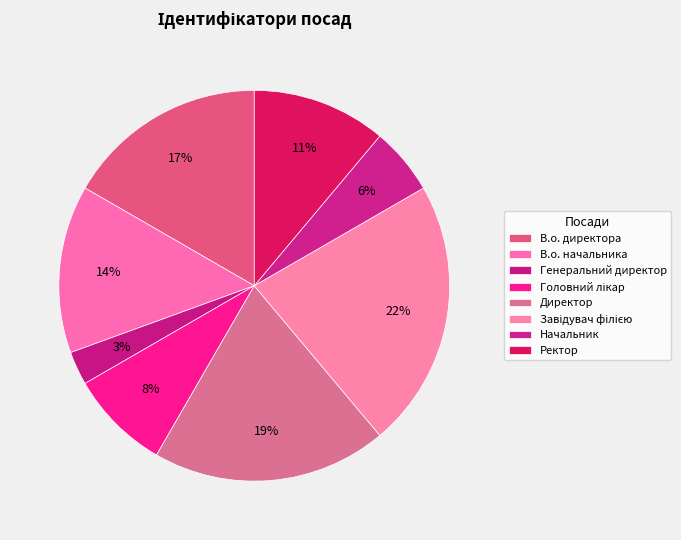

To the nearest percent, what portion does В.о. директора represent?

17%